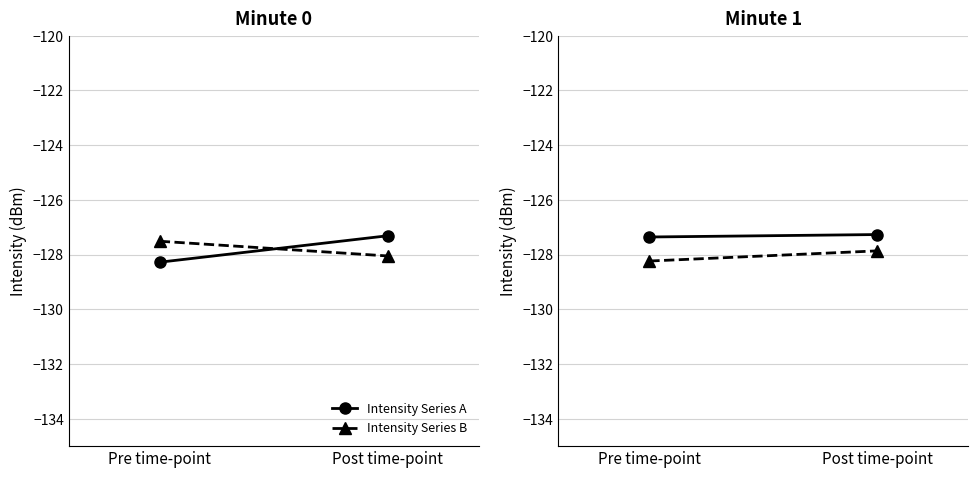

How many Intensity Series B values are between -128 and -127?

1